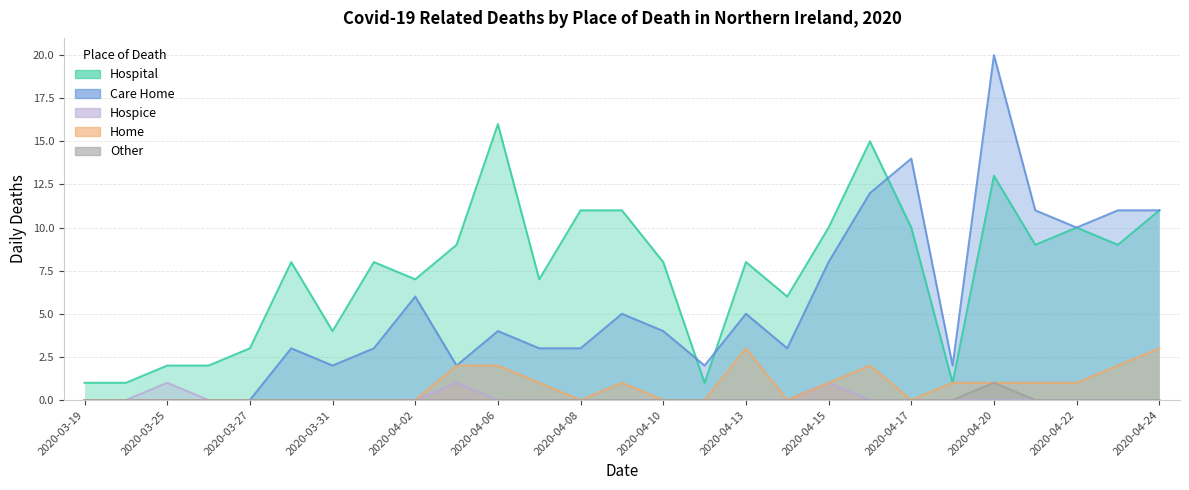

Which category has the lowest value in the Care Home series?

2020-03-19